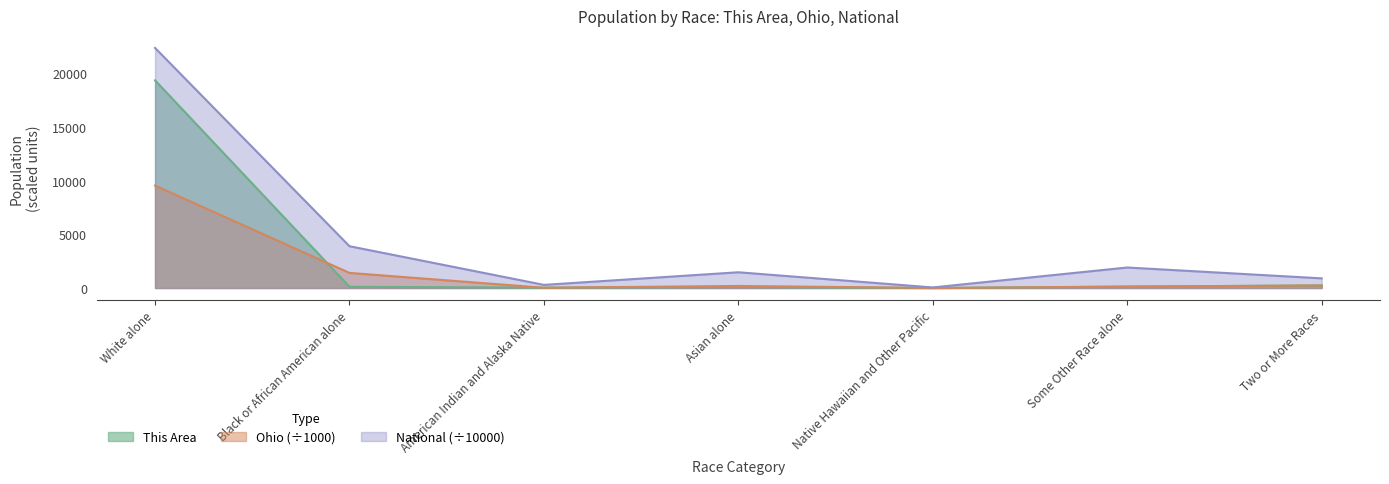

At which label does Ohio reach its minimum?

Native Hawaiian and Other Pacific